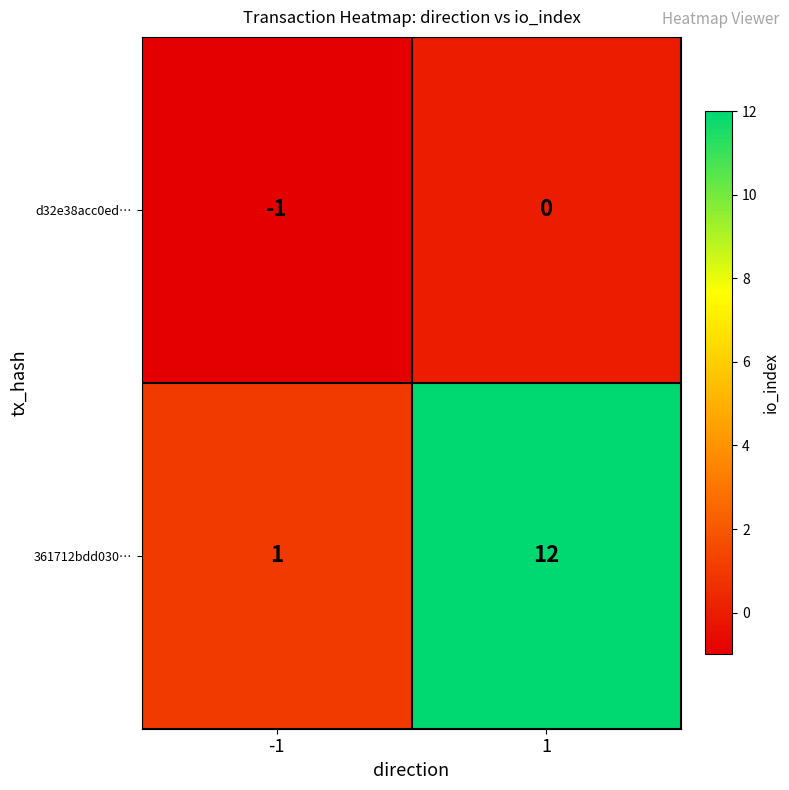

Which series has the widest spread of values?

361712bdd030…